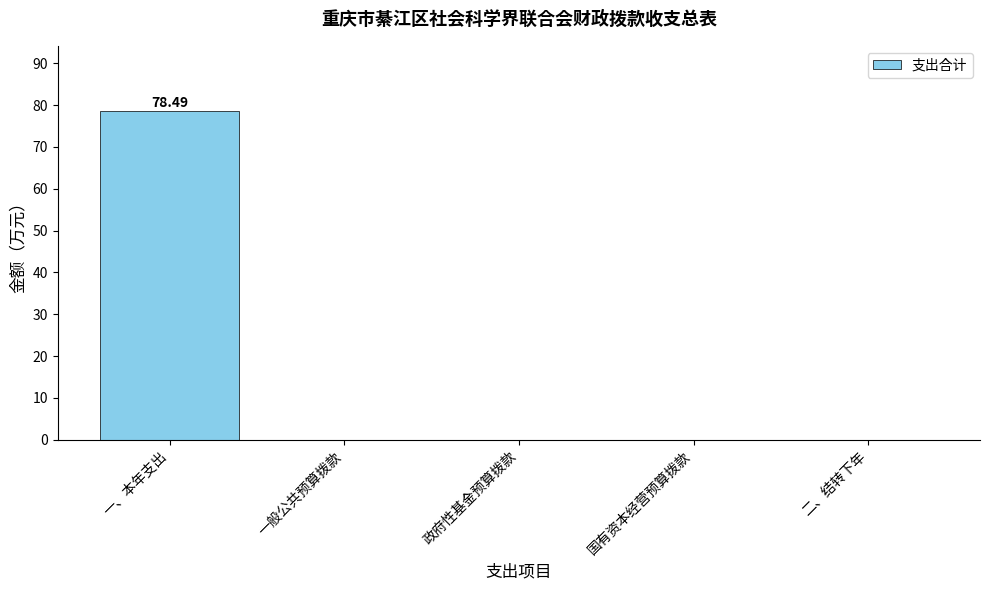

How many distinct data groups are displayed?

1